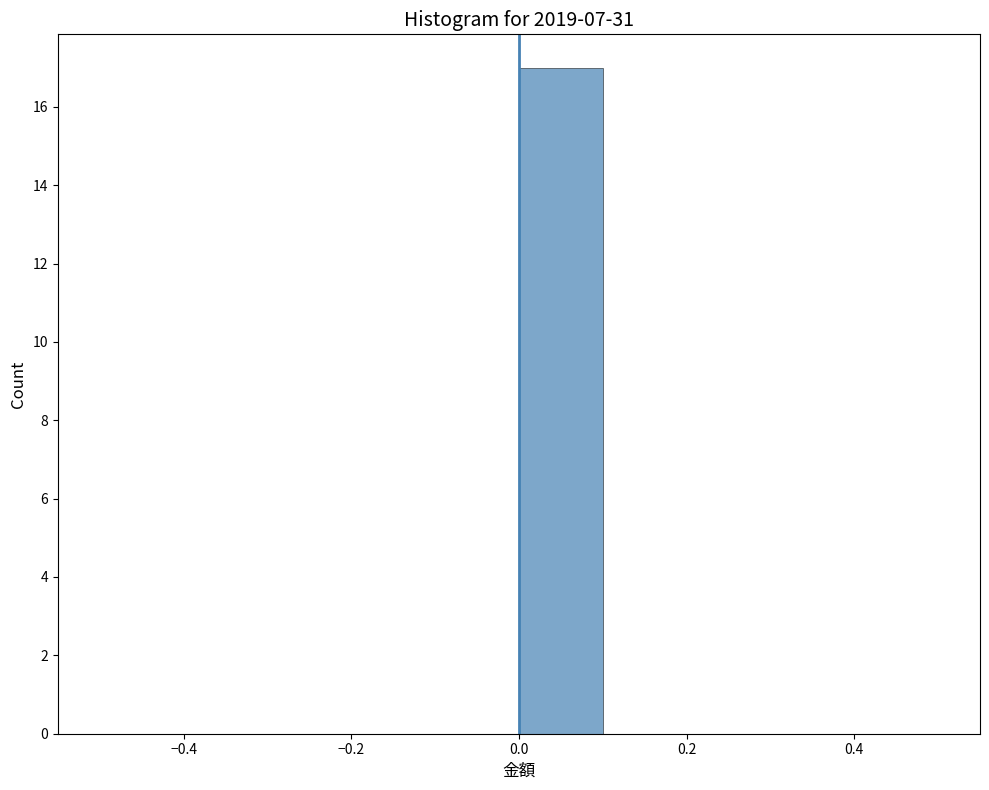

Reading left to right, list every bar in this chart as the range it spans on the x-axis followed by its height. The values are not printed on the chart, so give them approximately, as read against the axis.

-0.5 to -0.4: 0
-0.4 to -0.3: 0
-0.3 to -0.2: 0
-0.2 to -0.1: 0
-0.1 to 0.0: 0
0.0 to 0.1: 17
0.1 to 0.2: 0
0.2 to 0.3: 0
0.3 to 0.4: 0
0.4 to 0.5: 0